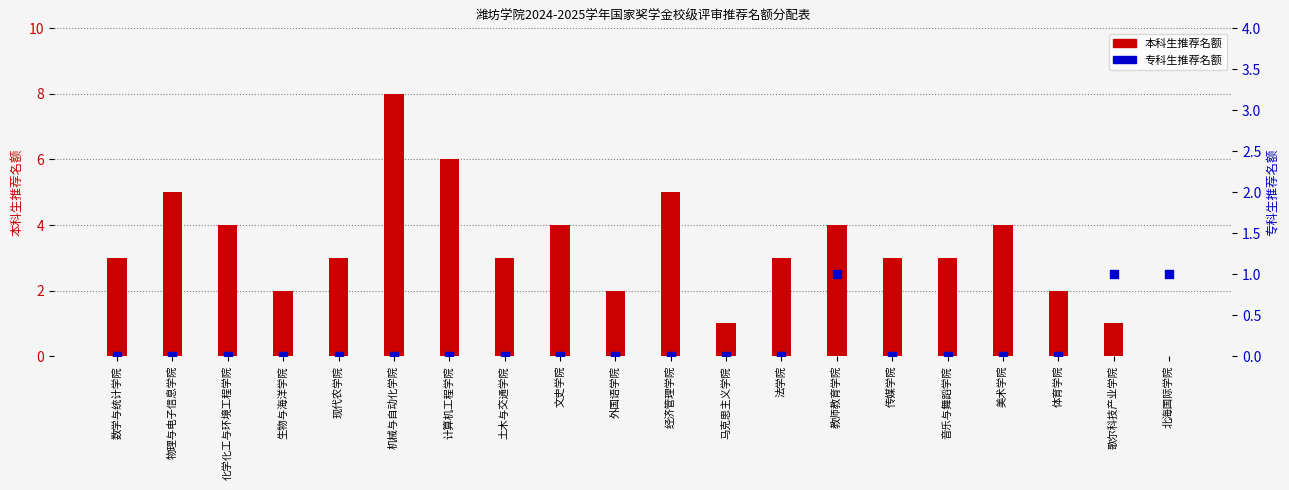

Is the value of 本科生推荐名额 at 经济管理学院 greater than the value of 专科生推荐名额 at 音乐与舞蹈学院?

Yes